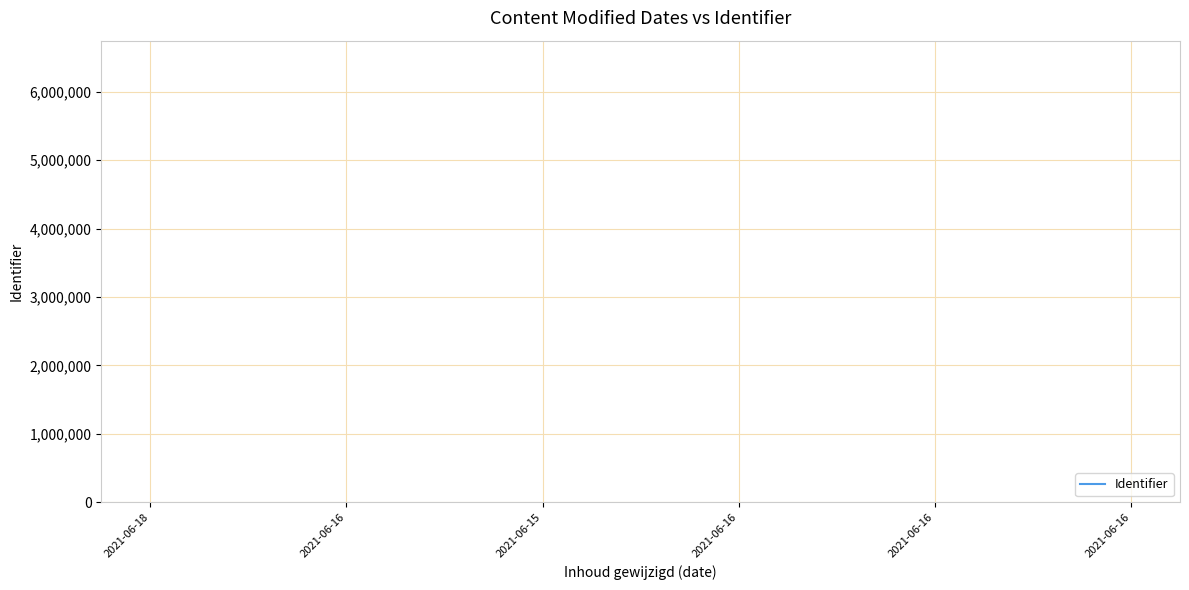

Is this an area chart (filled region under the line)?

No